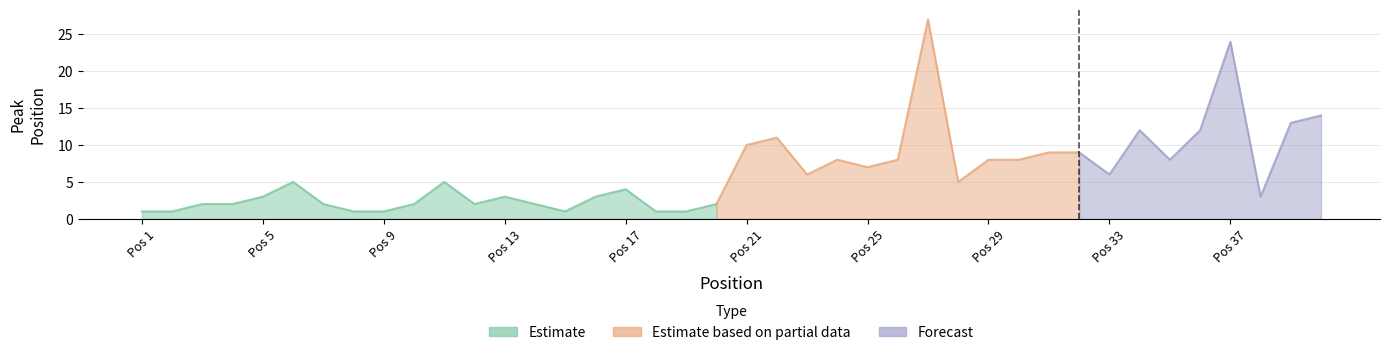

How many data points in Peak Position are less than 5?

19